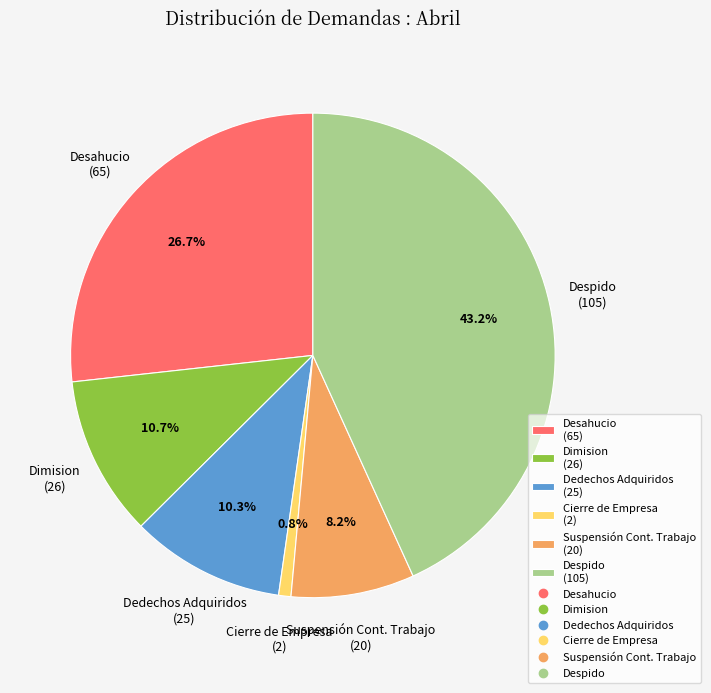

Which has a higher value, Cierre de Empresa or Desahucio?

Desahucio